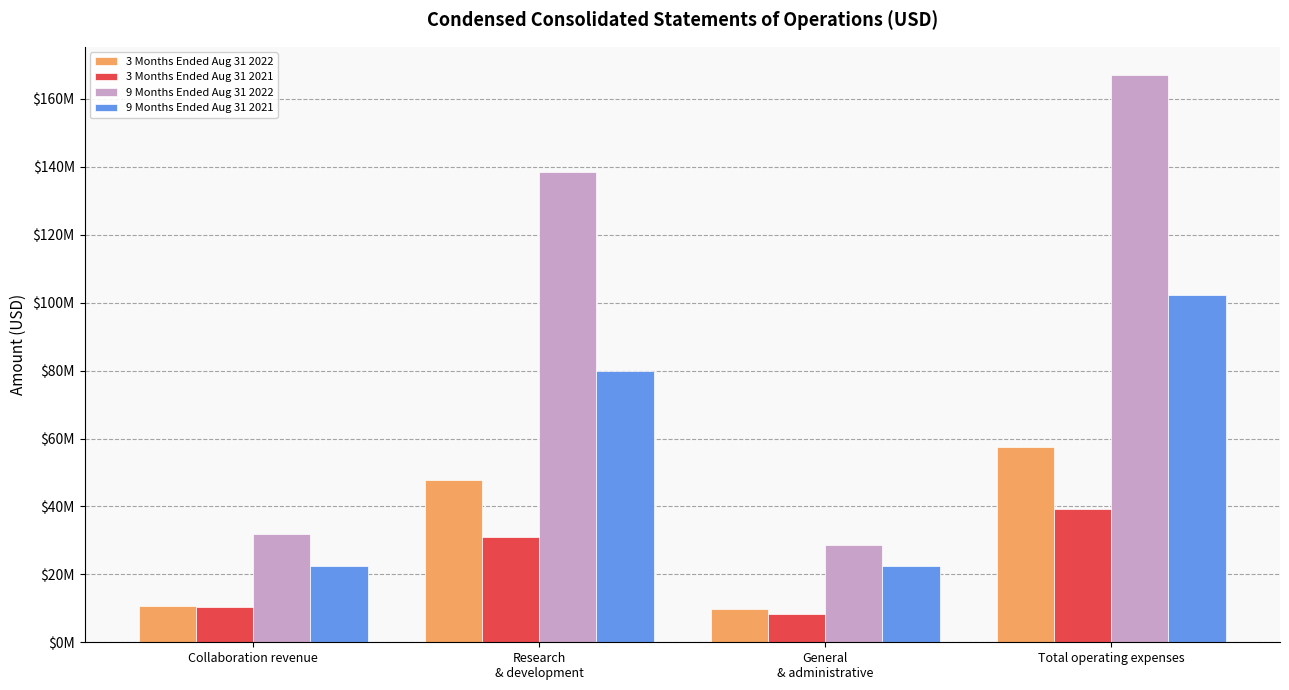

At which category is the sum across all series the highest?

Total operating expenses